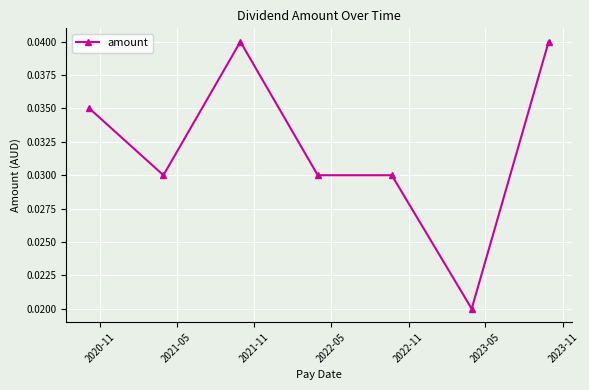

Count the values in the range 0 to 1.

7